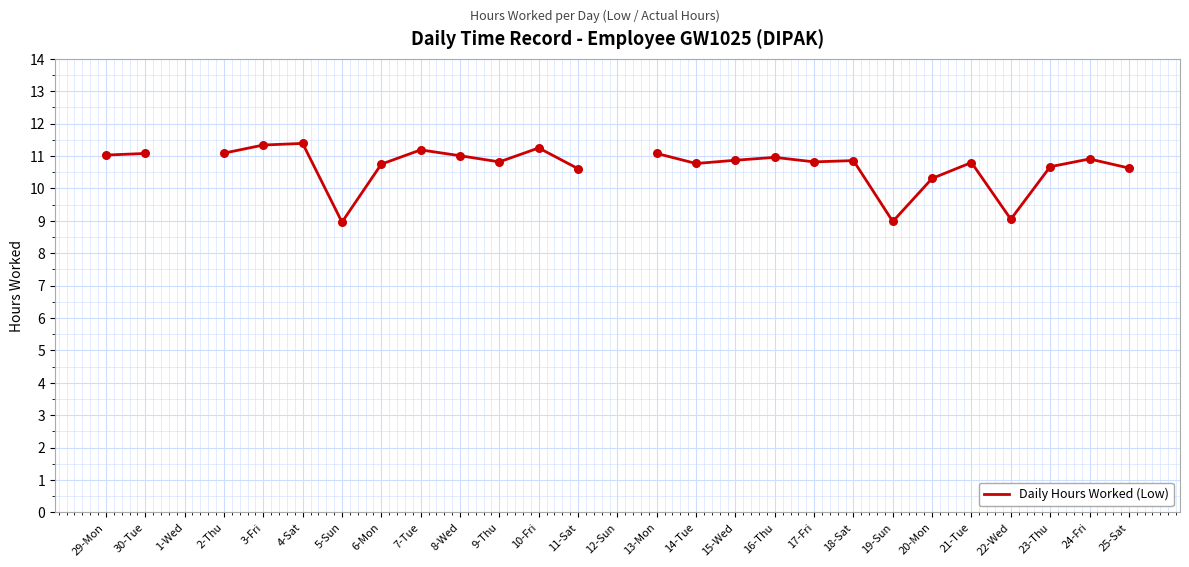

Approximately how many times larger is the value at 29-Mon compared to 30-Tue?

1.0